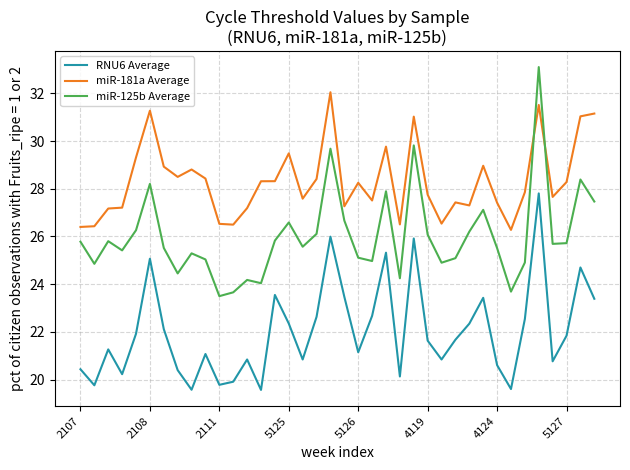

Rank the series by their average value, from lowest to highest.

RNU6 Average, miR-125b Average, miR-181a Average